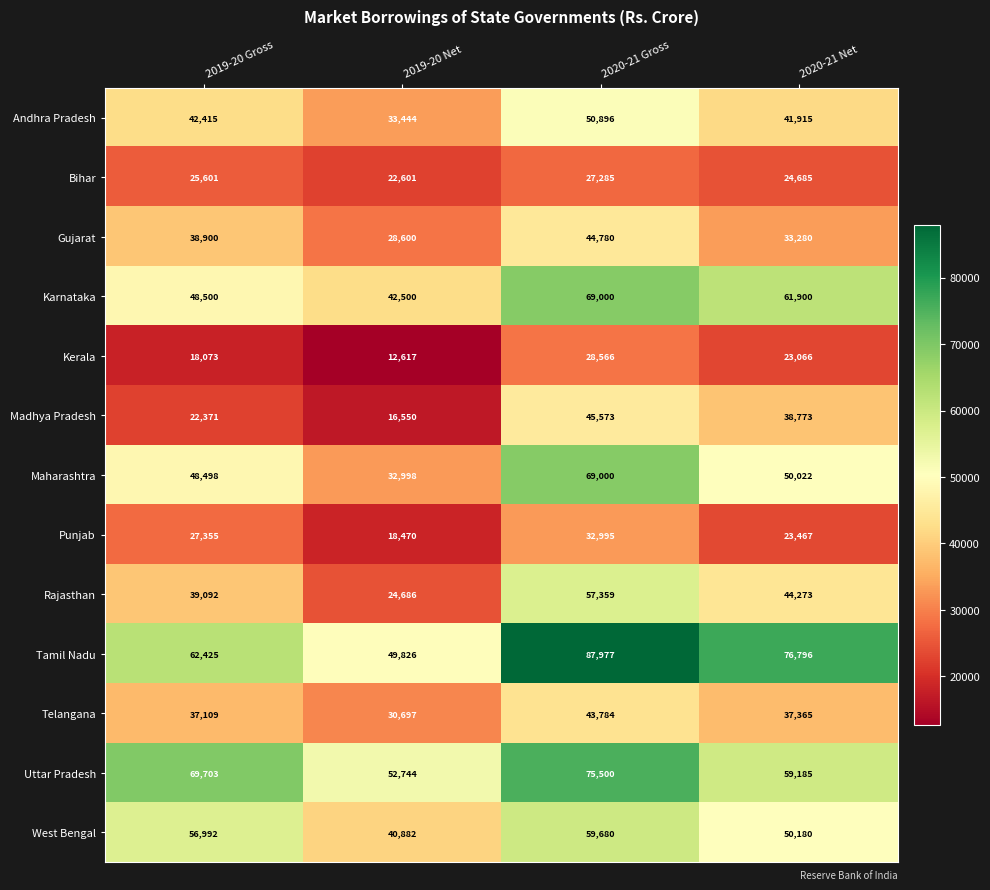

Is it true that Madhya Pradesh equals 33388 at 2019-20 Gross?

False